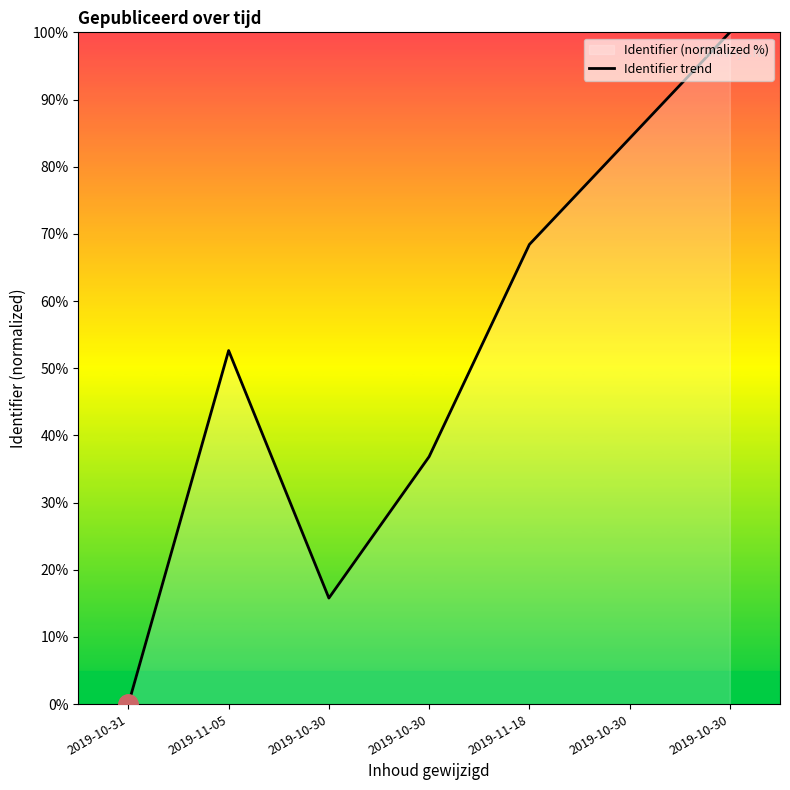

List the labels in order of value, smallest first.

2019-10-31, 2019-10-30, 2019-10-30, 2019-11-05, 2019-11-18, 2019-10-30, 2019-10-30